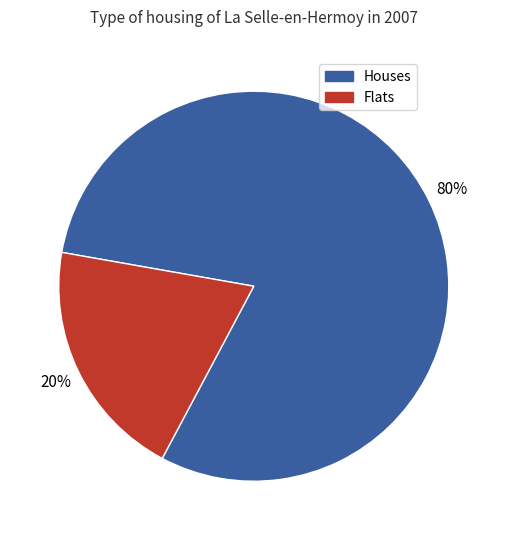

To the nearest percent, what is the difference between the largest and smallest slice percentages?

60%